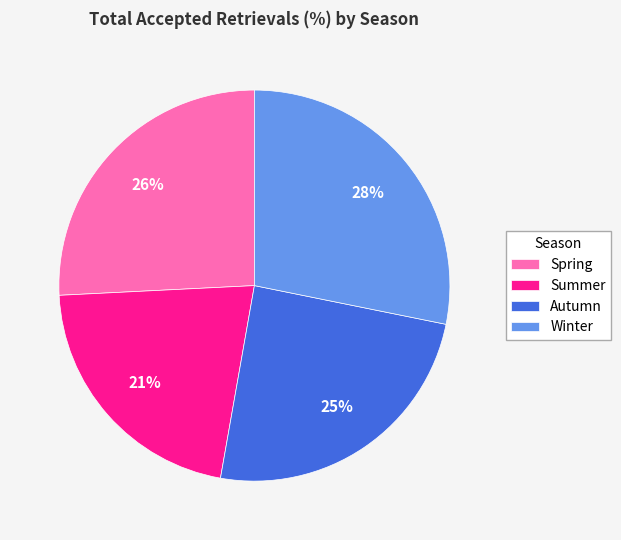

True or false: Autumn accounts for 25% of the total.

True